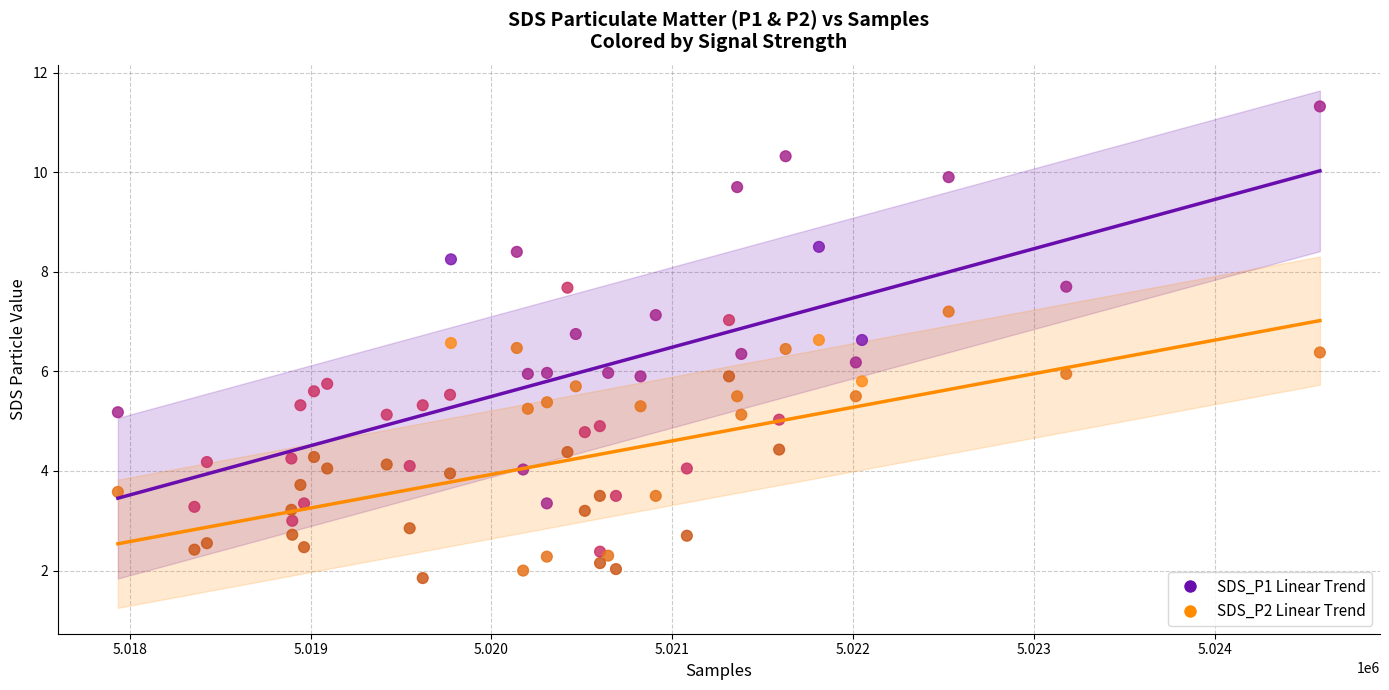

Which series has the widest spread of Y values?

SDS_P1 Linear Trend